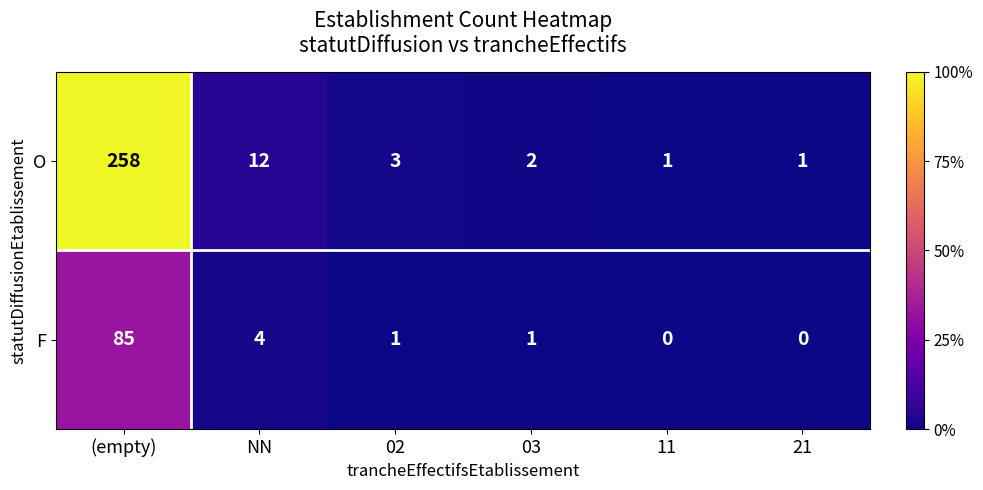

Count the number of data series in this chart.

2